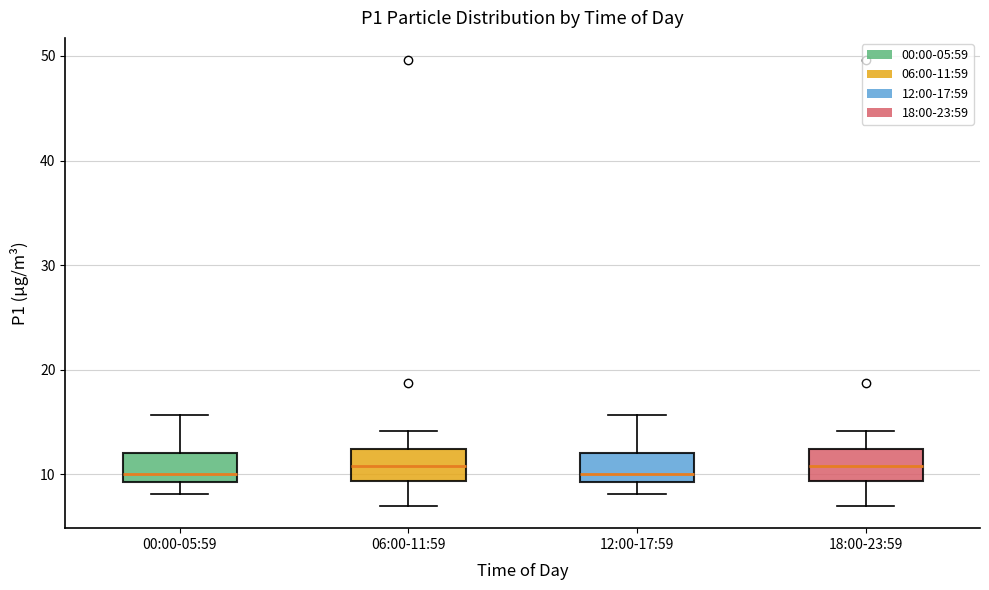

Reading left to right, transcribe this box plot: for each box, give where its median line is, the range the box spans, and where its two whiskers end, as read against the y-axis. The values are not printed on the chart, so give them approximately, as read against the axis.

00:00-05:59: median 10, box 9 to 12, whiskers 8 to 16
06:00-11:59: median 11, box 9 to 12, whiskers 7 to 14
12:00-17:59: median 10, box 9 to 12, whiskers 8 to 16
18:00-23:59: median 11, box 9 to 12, whiskers 7 to 14